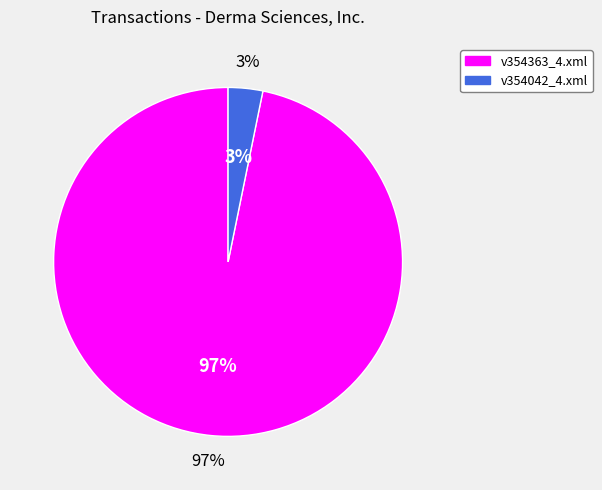

How many segments does this pie chart have?

2